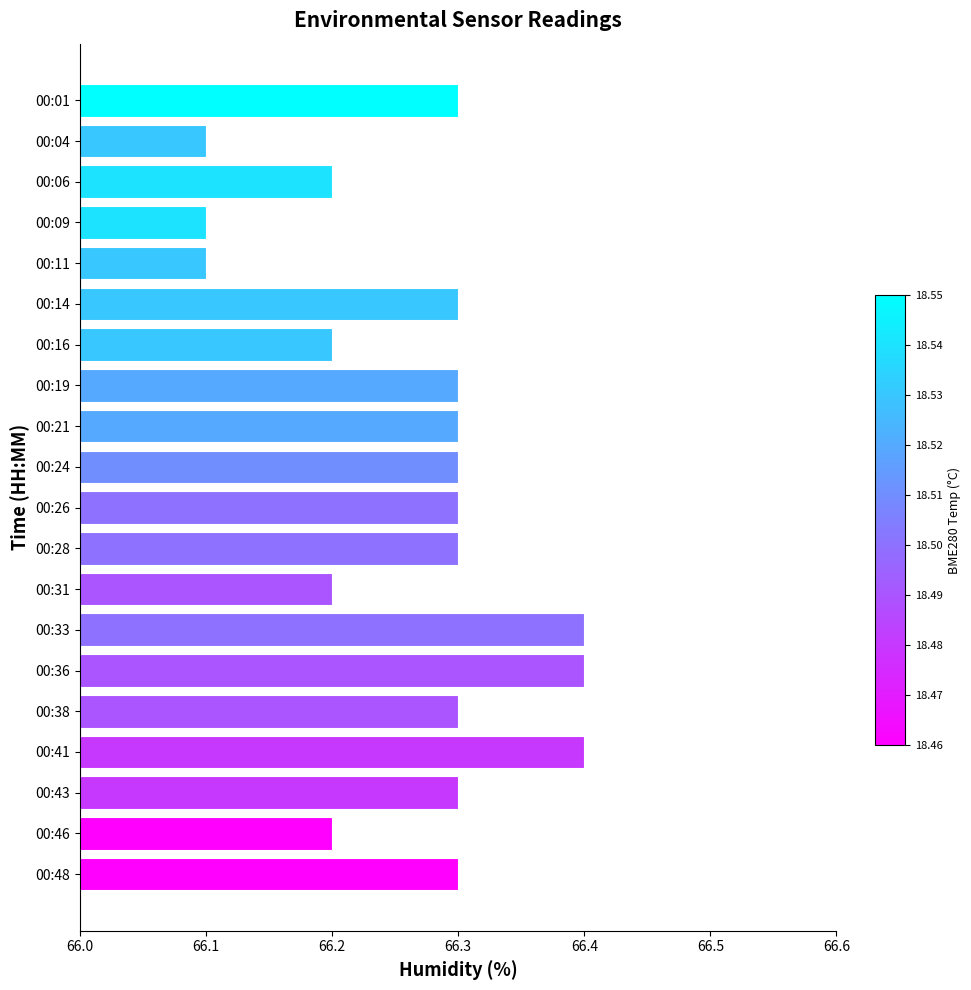

What is the ratio of the value at 00:26 to the value at 00:19?

1.0